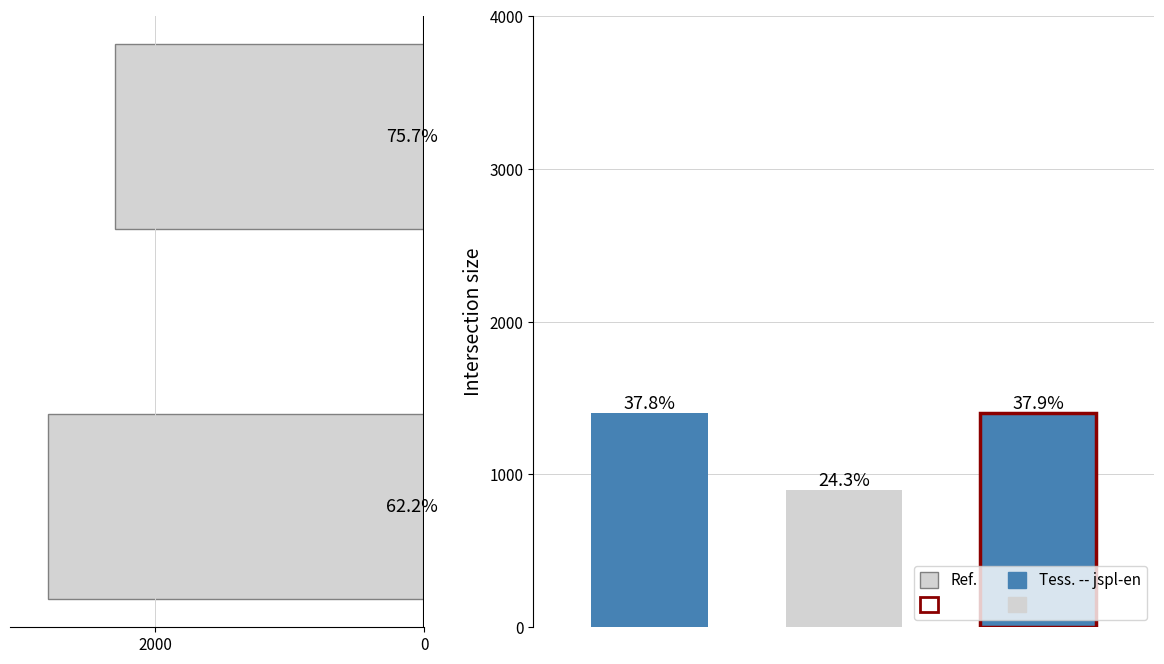

What is the sum of the values at 2000 and 0?

5100